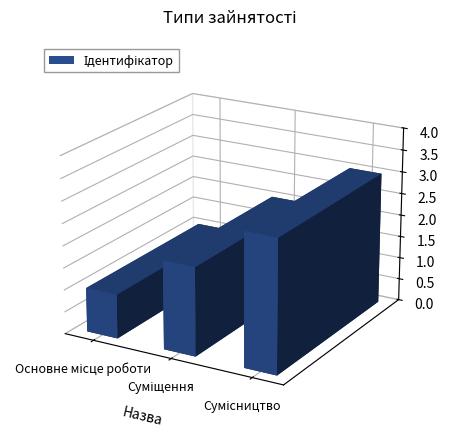

What is the label of the 1st bar from the left?

Основне місце роботи